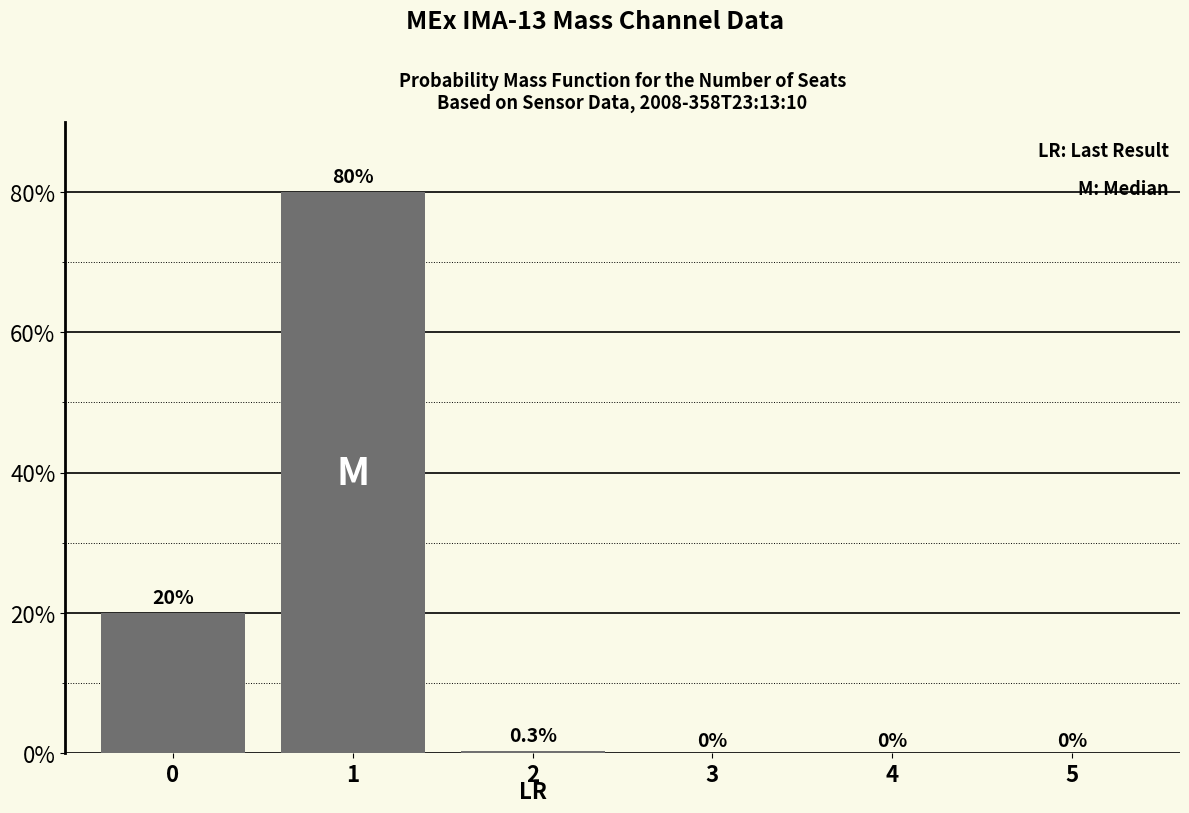

Reading right to left, extract all data points from this chart.

5=0.0	4=0.0	3=0.0	2=0.0	1=0.8	0=0.2